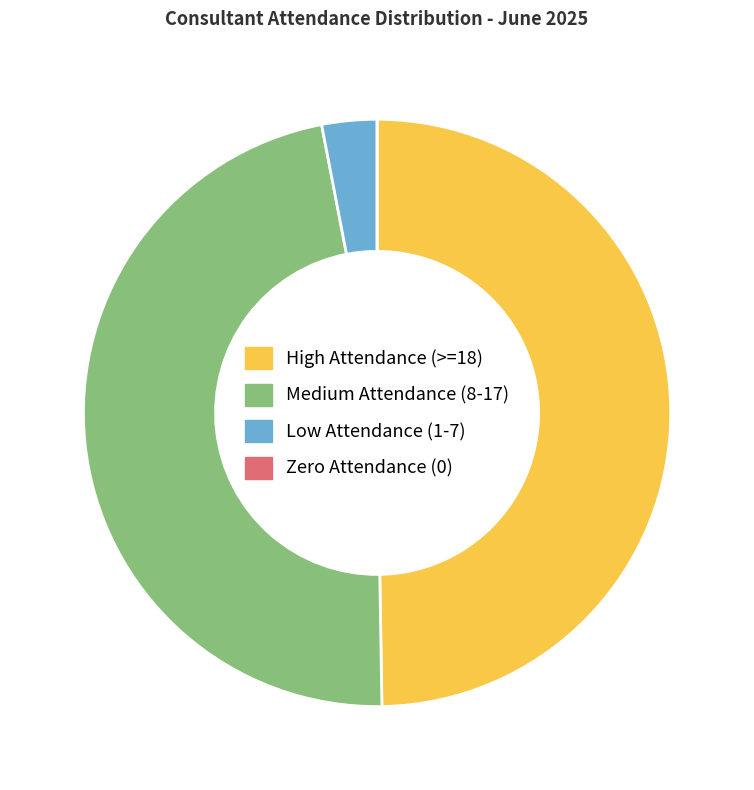

What is the largest slice in the pie chart?

High Attendance (>=18)